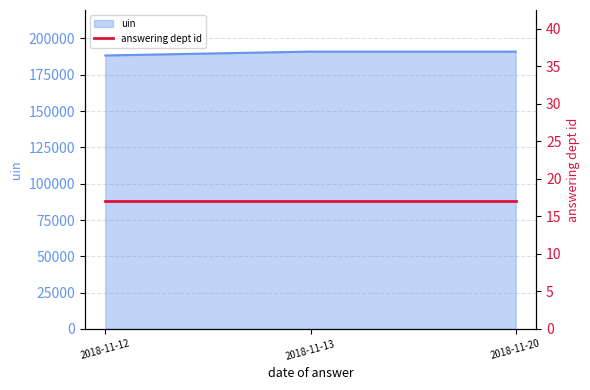

What is the difference between the maximum and minimum values?

2665